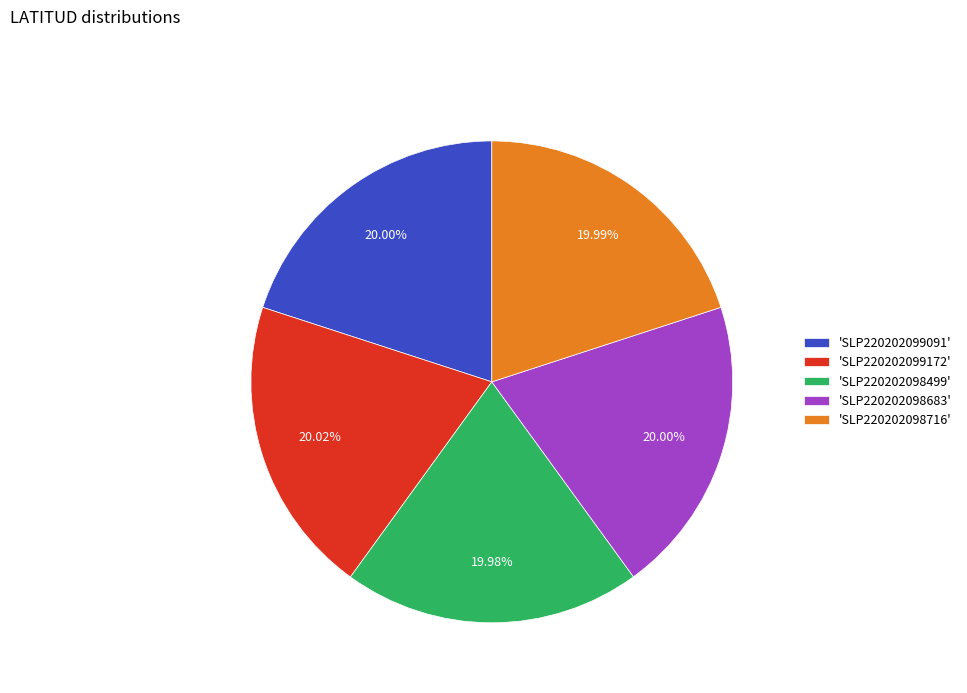

Approximately how many times larger is the value at 'SLP220202098683' compared to 'SLP220202099172'?

1.0